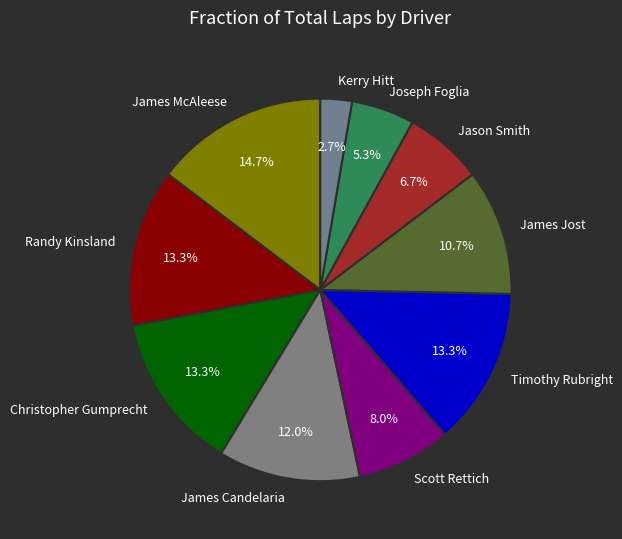

Count the number of slices in the pie.

10